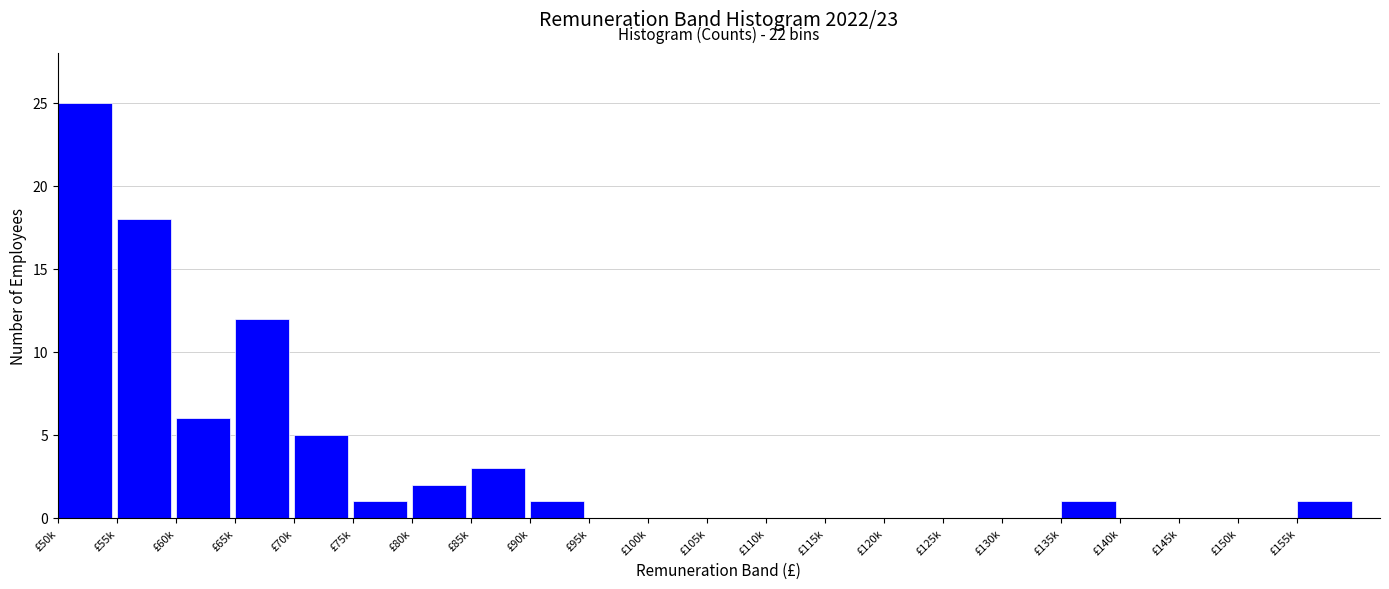

Reading left to right, what are all the values shown in this chart?

£50k=25	£55k=18	£60k=6	£65k=12	£70k=5	£75k=1	£80k=2	£85k=3	£90k=1	£95k=0	£100k=0	£105k=0	£110k=0	£115k=0	£120k=0	£125k=0	£130k=0	£135k=1	£140k=0	£145k=0	£150k=0	£155k=1